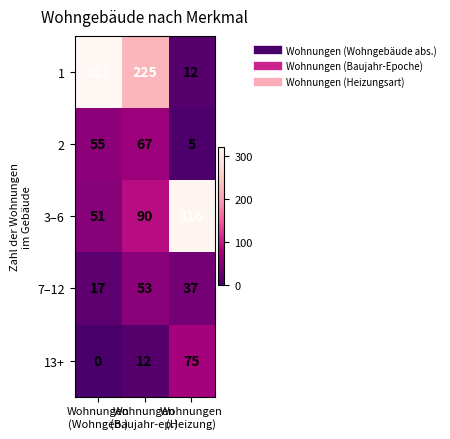

At which category does the chart reach its peak across all series?

Wohnungen
(Wohngeb.)